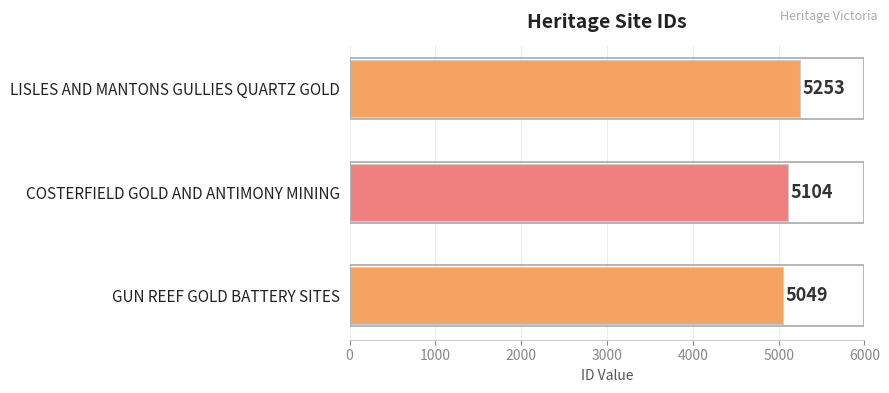

What is the change in value from GUN REEF GOLD BATTERY SITES to LISLES AND MANTONS GULLIES QUARTZ GOLD?

+204